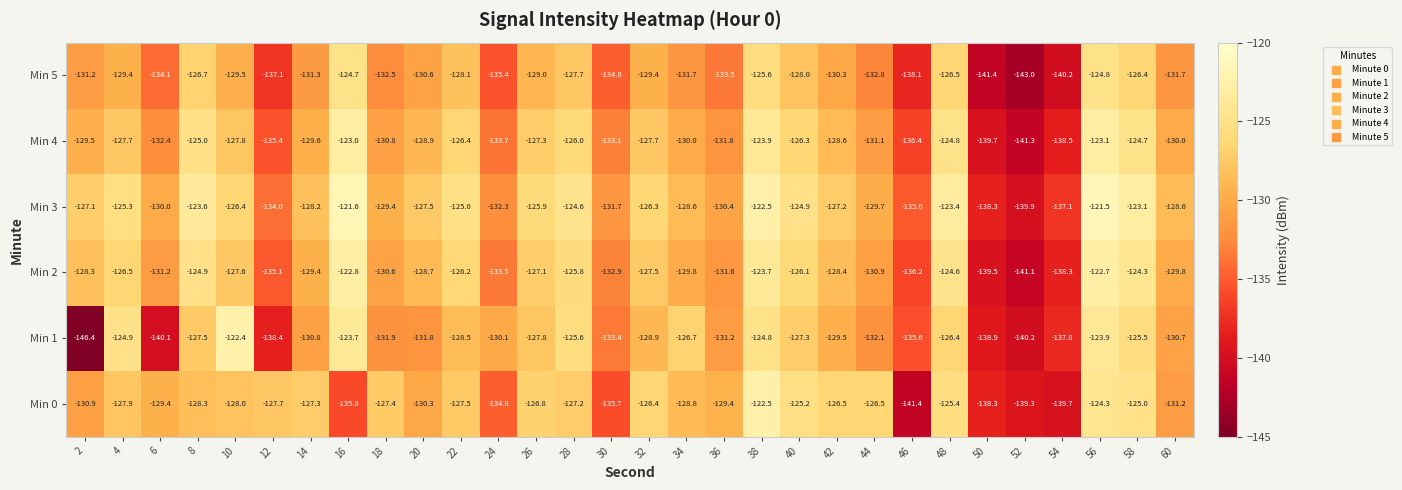

What is the minimum value shown in the chart?

-146.4